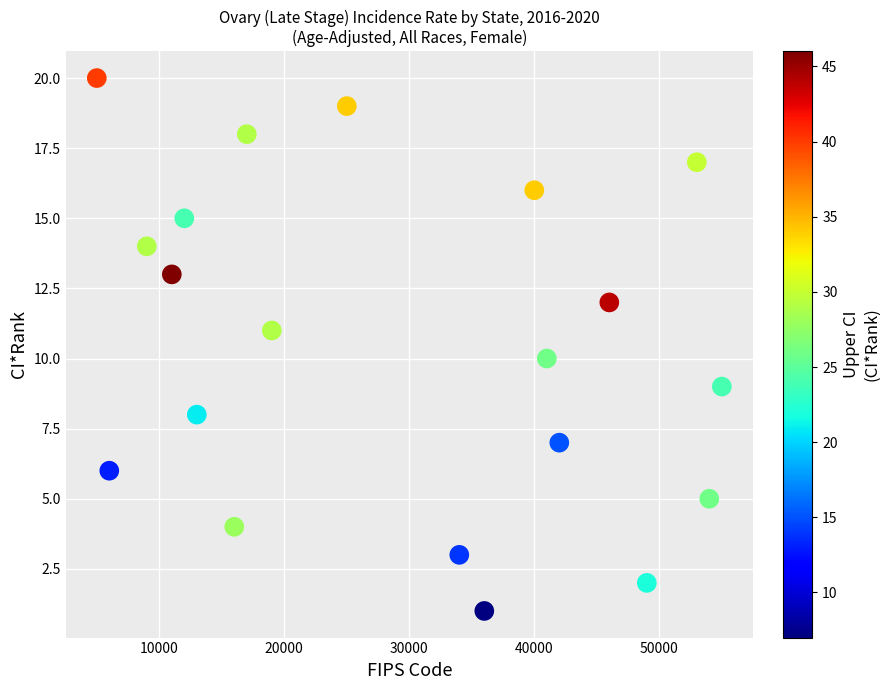

What is the range of Y values (max minus min)?

19